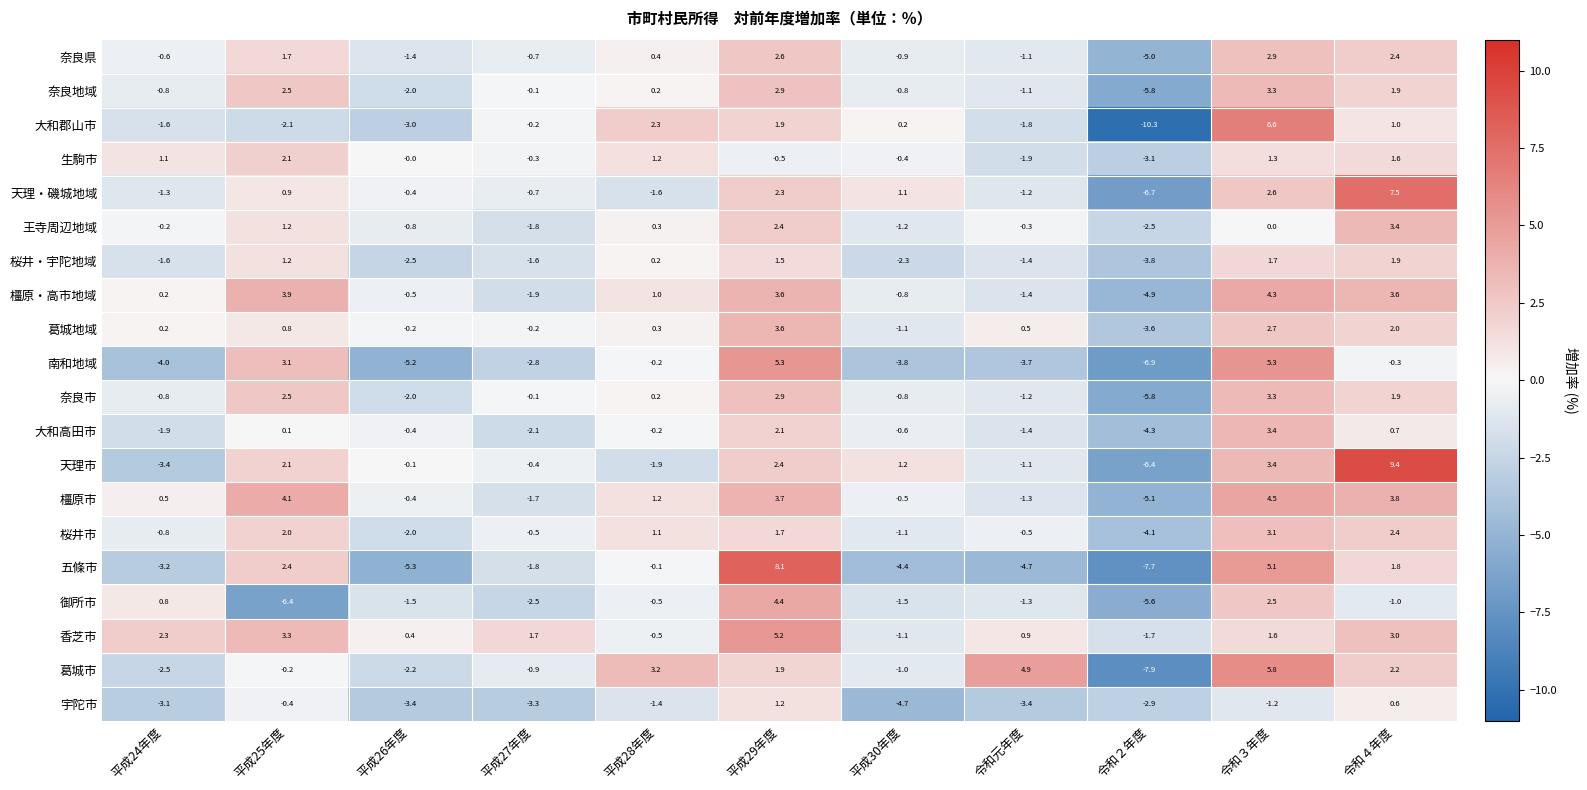

What is the minimum value shown in the chart?

-10.3